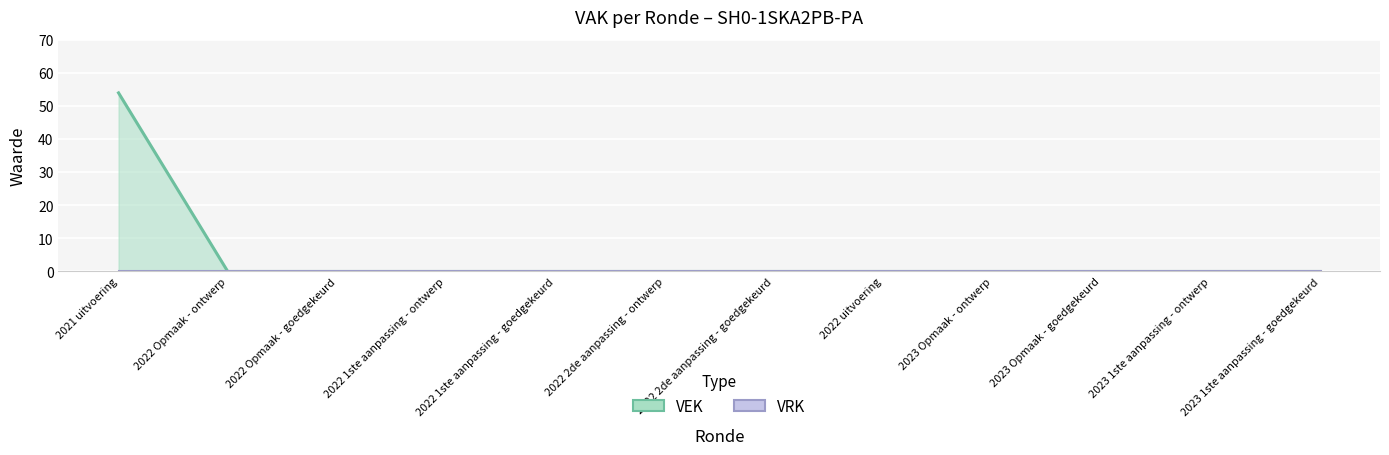

Which has a higher value, 2022 2de aanpassing - goedgekeurd or 2022 2de aanpassing - ontwerp?

2022 2de aanpassing - goedgekeurd